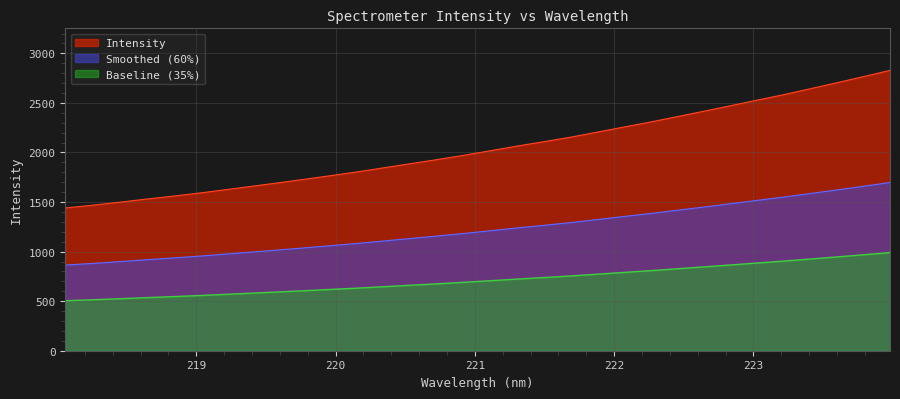

What is the approximate value at 221.3083?

2066.1